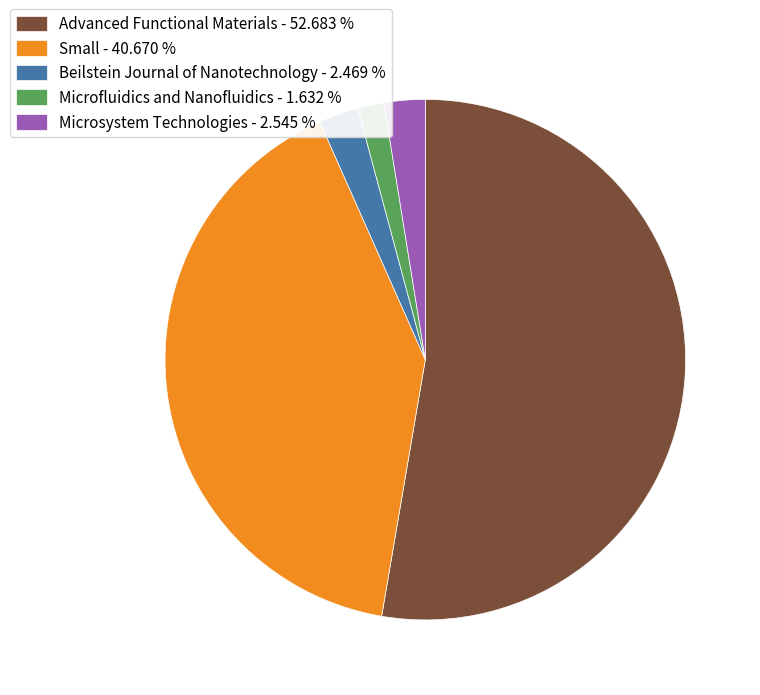

How many slices are in this pie chart?

5